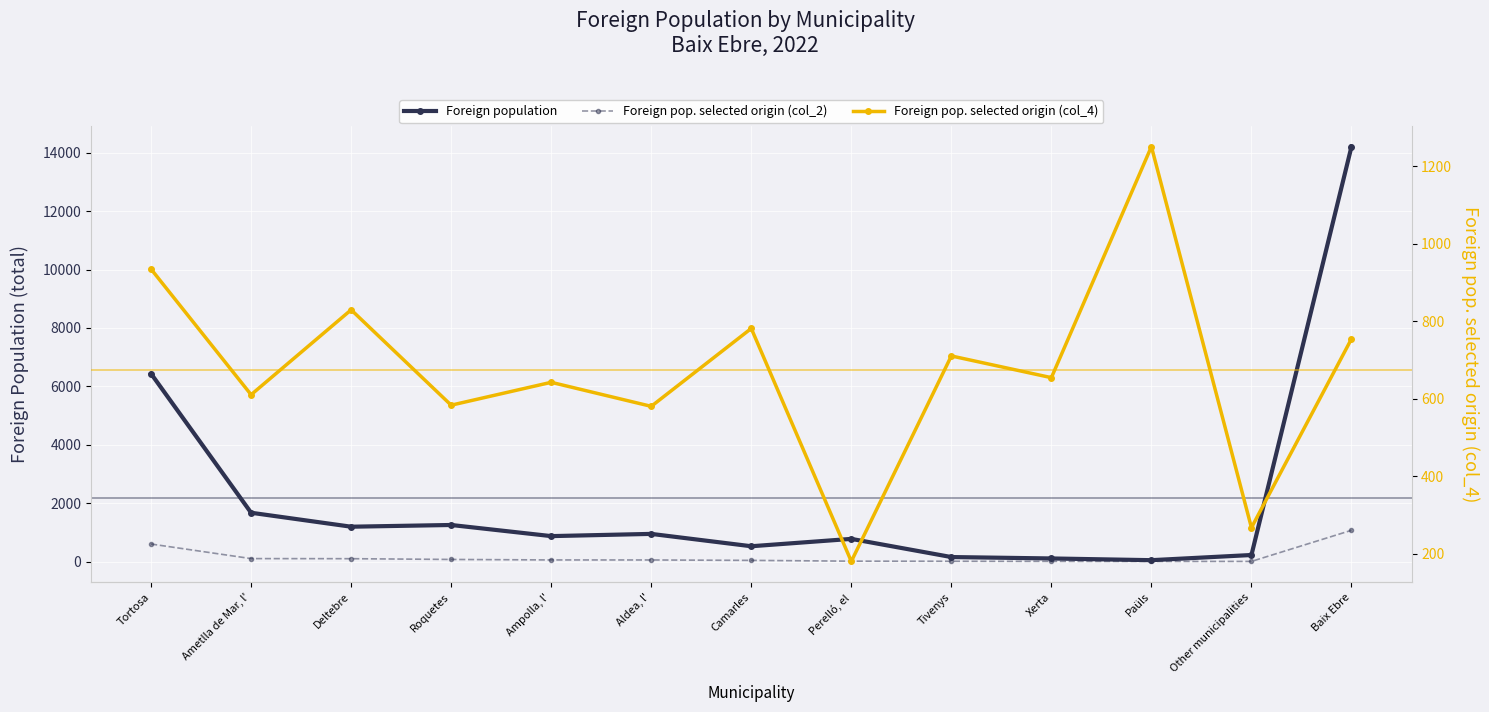

At which label is Foreign pop. selected origin (col_2) closest to 538?

Tortosa